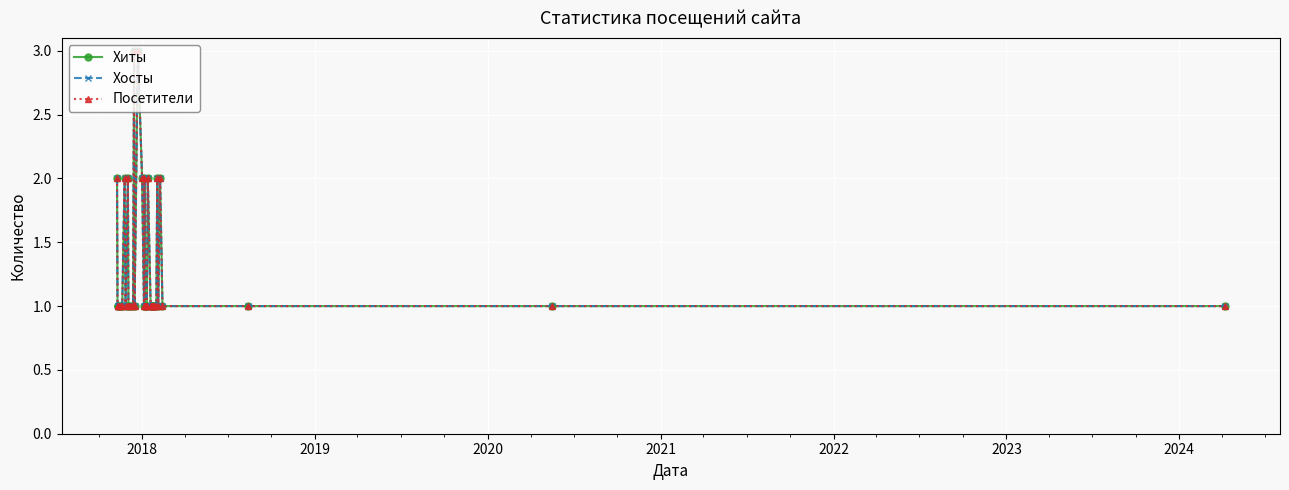

How many distinct data groups are displayed?

3